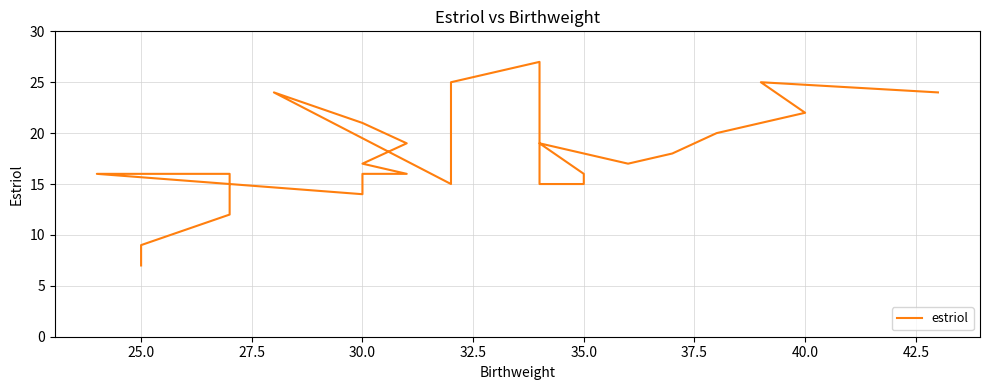

How many series are shown in this chart?

1